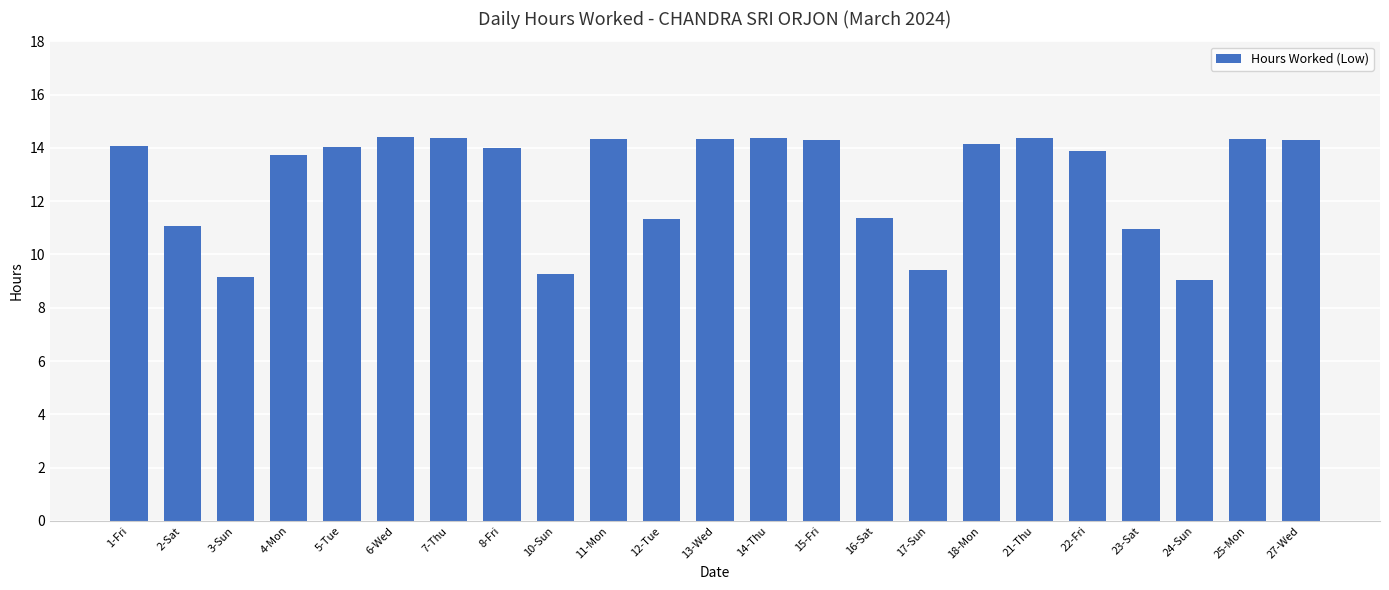

Approximately how many times larger is the value at 4-Mon compared to 15-Fri?

1.0